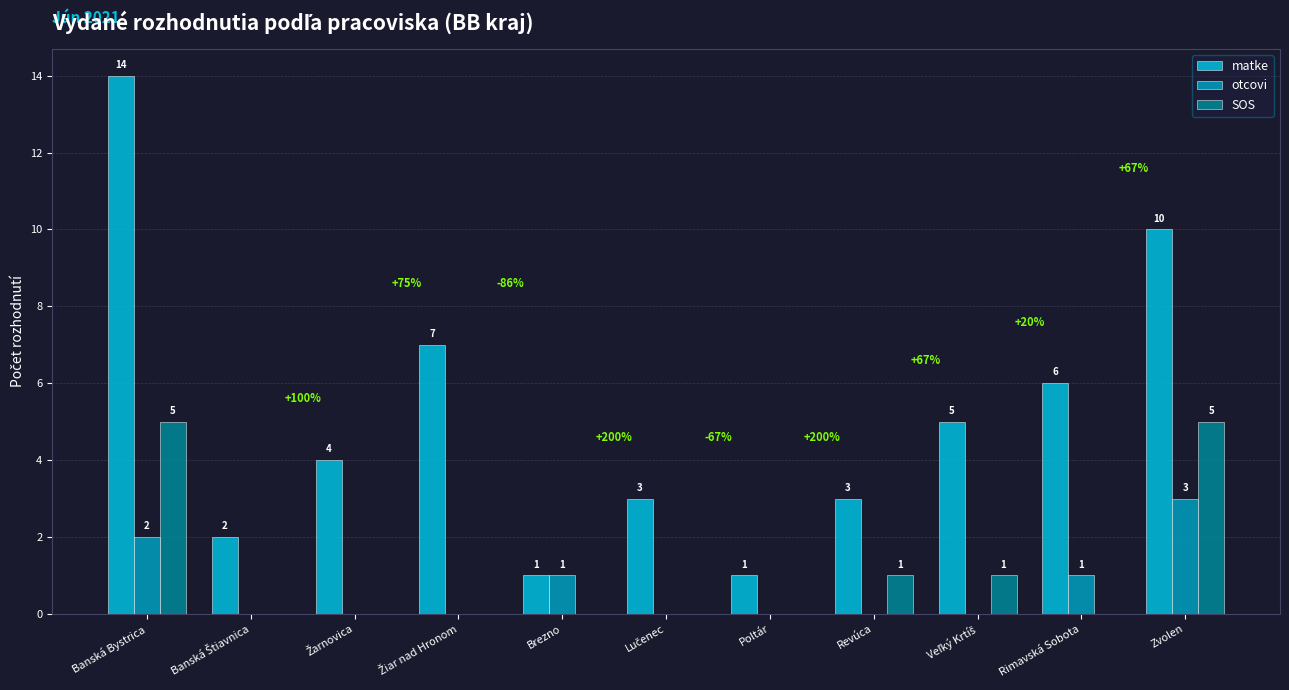

True or false: SOS has a value of 3 at Brezno.

False